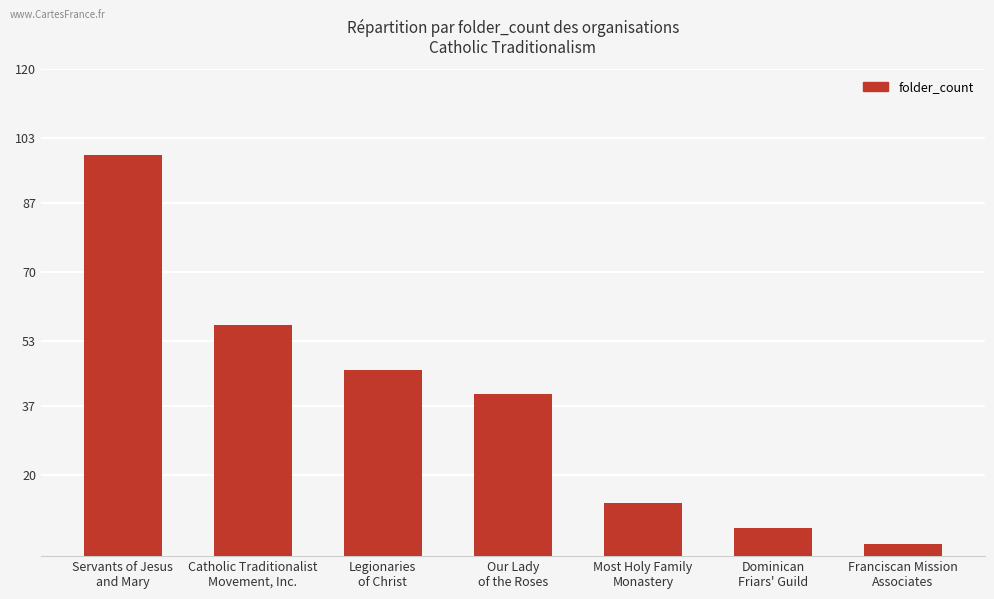

Rank the categories by value from highest to lowest.

Servants of Jesus
and Mary, Catholic Traditionalist
Movement, Inc., Legionaries
of Christ, Our Lady
of the Roses, Most Holy Family
Monastery, Dominican
Friars' Guild, Franciscan Mission
Associates